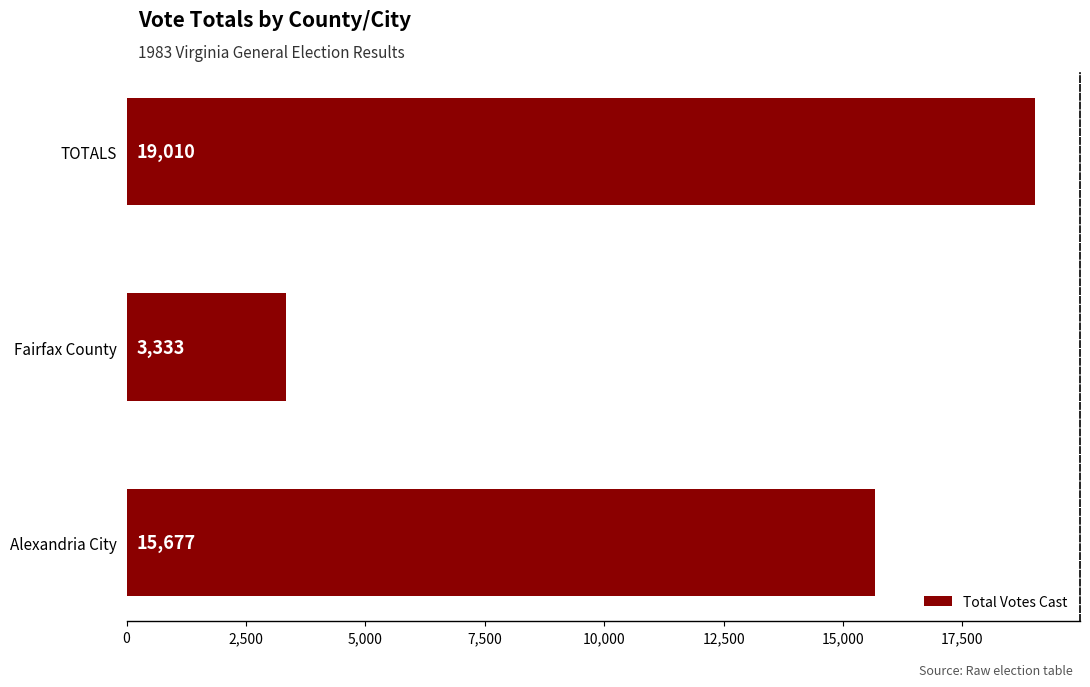

What is the maximum value shown in the chart?

19010